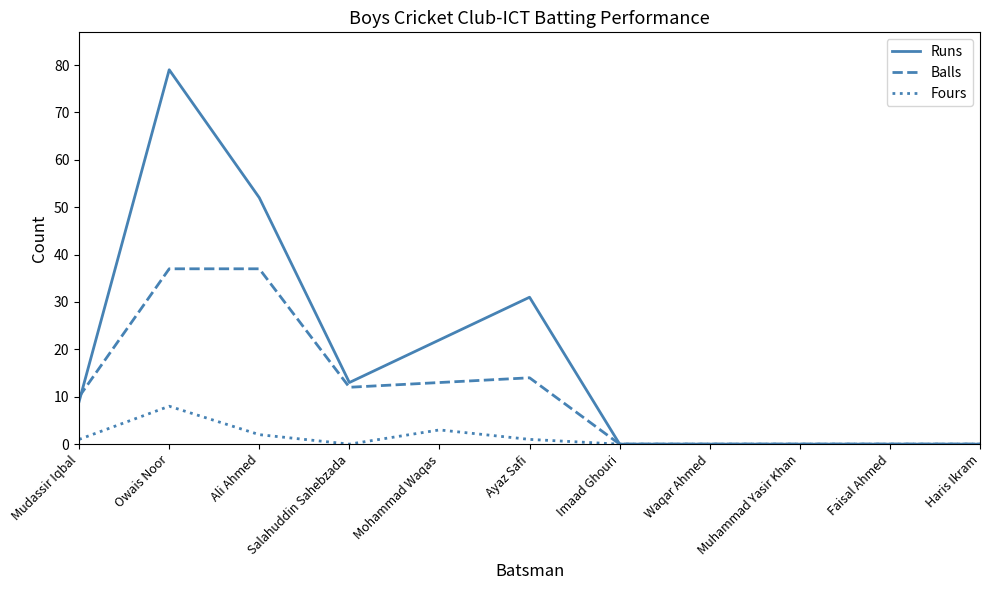

What is the difference between the second highest and second lowest values in the Balls series?

37